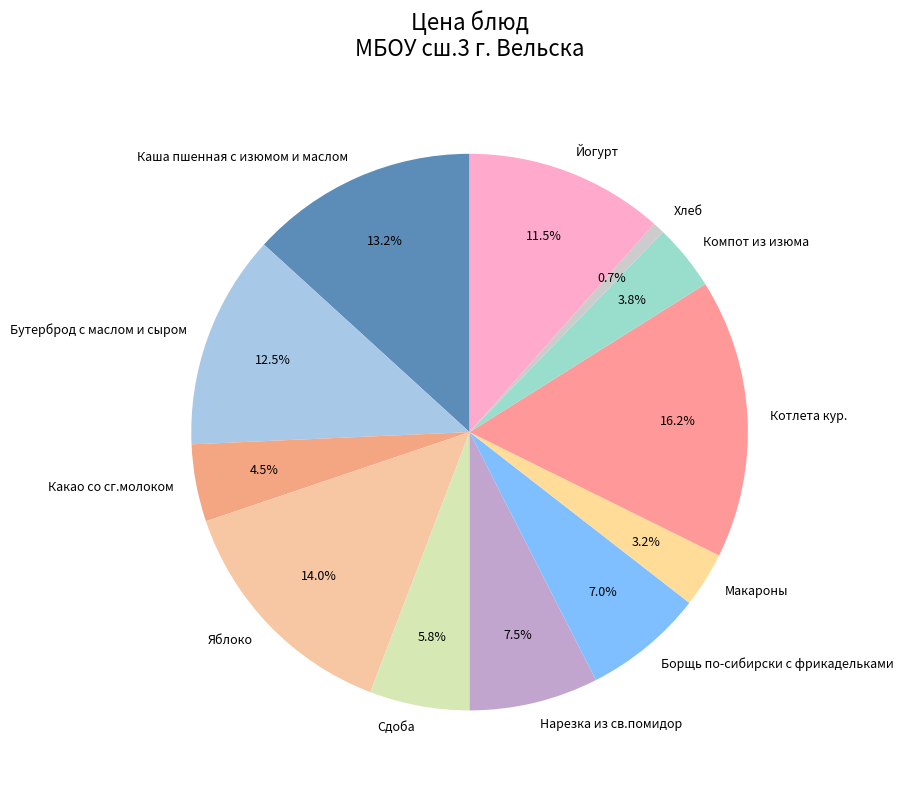

The Сдоба slice represents 6% of the pie. True or false?

True